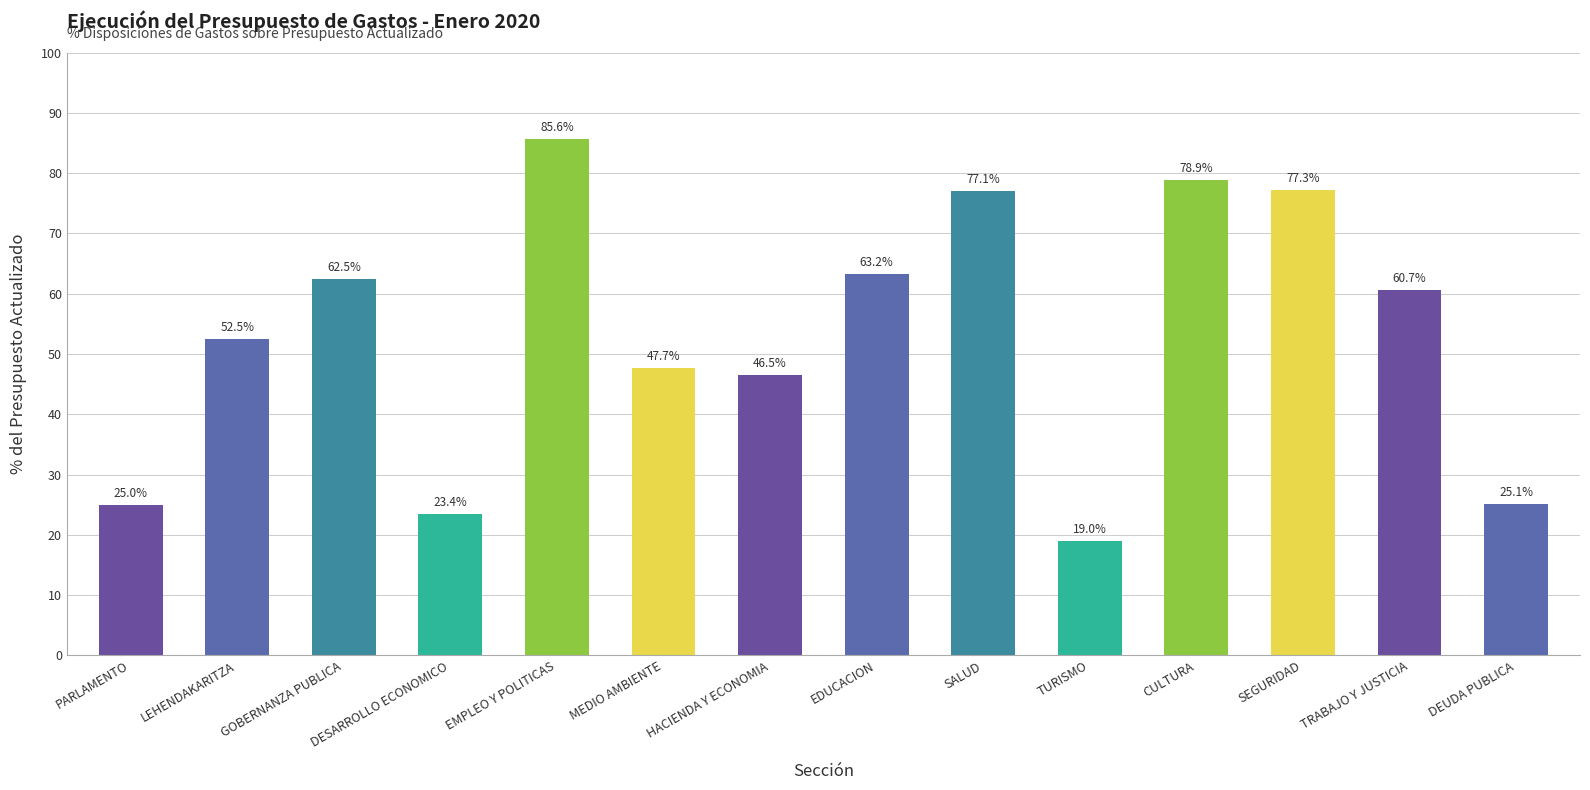

The chart shows a value of 86.5 at TRABAJO Y JUSTICIA. True or false?

False